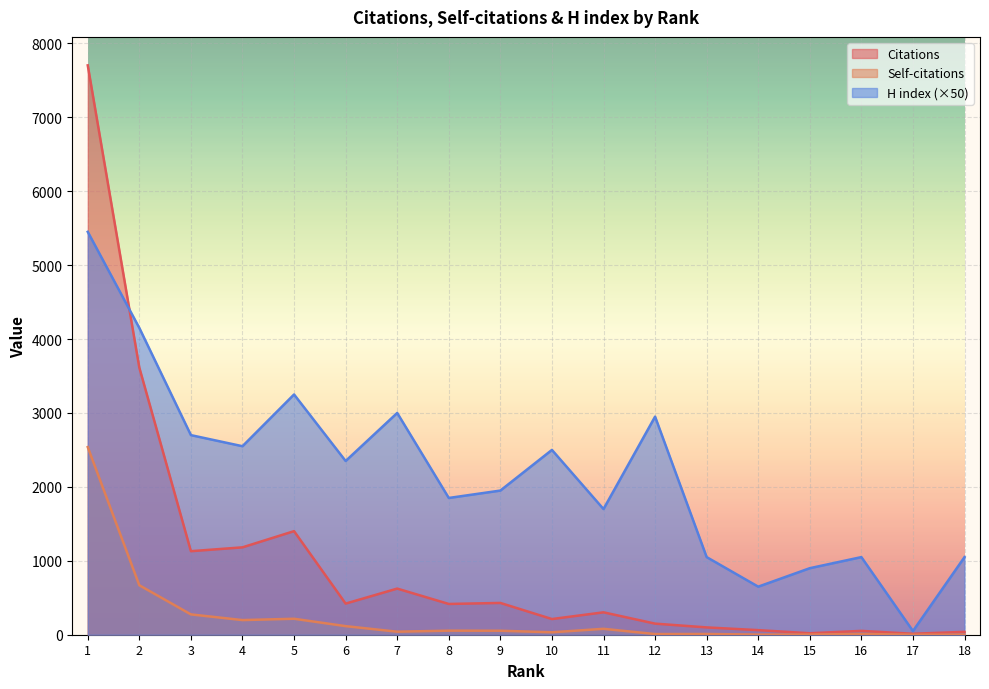

Which category has the lowest value across all series?

17